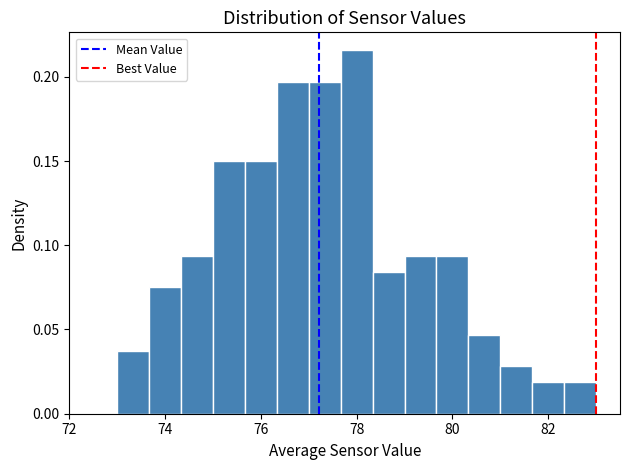

Around what value on the x-axis is the tallest bar? Give the approximate position of its centre, as read against the axis.

78.0